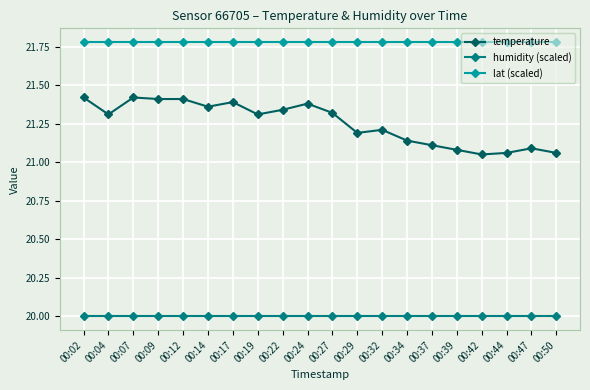

Where is the first local minimum for temperature?

00:04